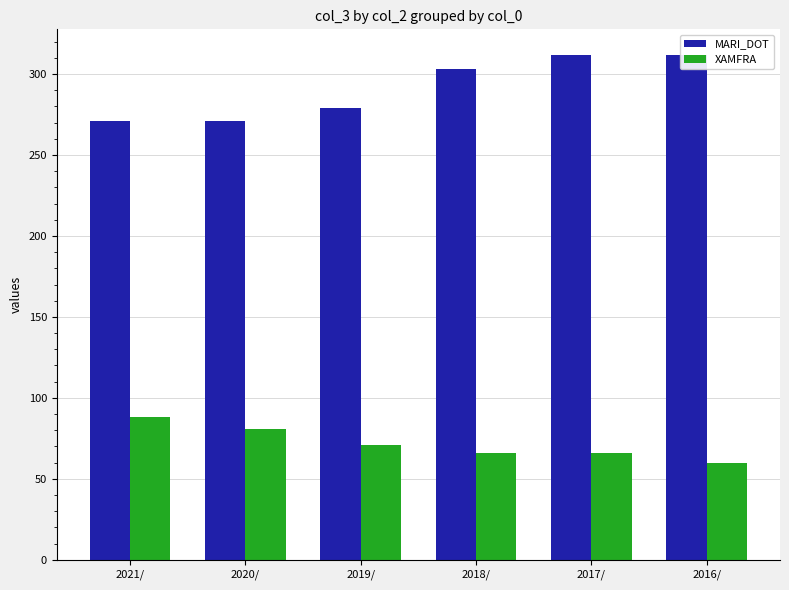

What is the value of the MARI_DOT bar at the 4th from the left?

303